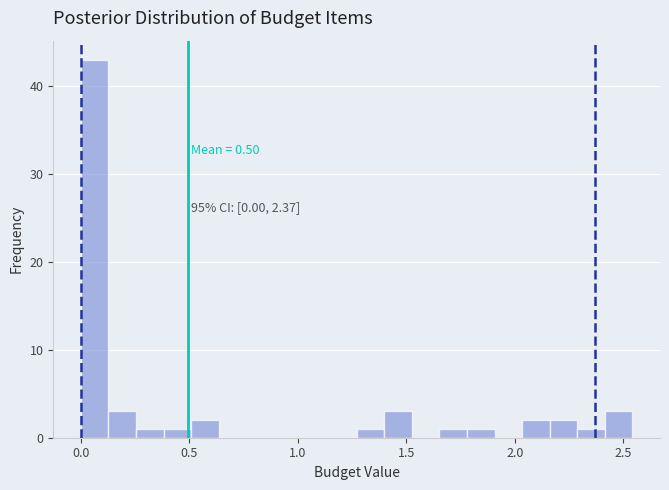

Around what value on the x-axis is the tallest bar? Give the approximate position of its centre, as read against the axis.

0.05